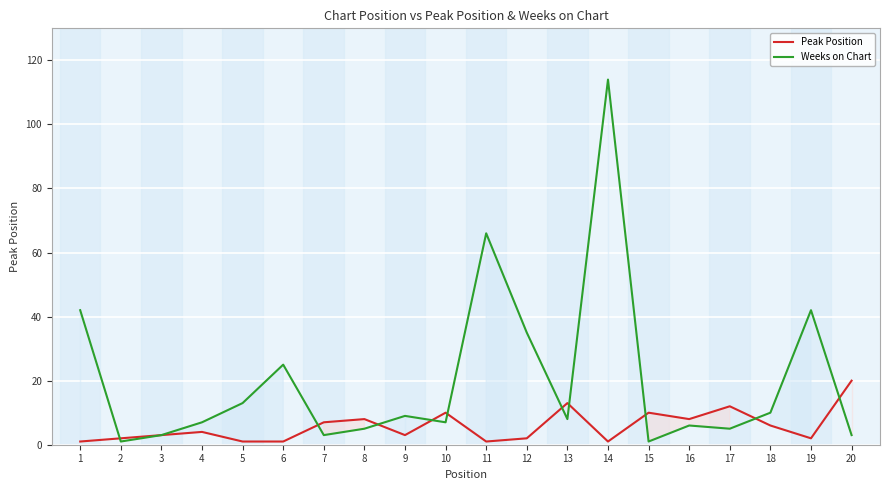

Where is the first local maximum for Peak Position?

4